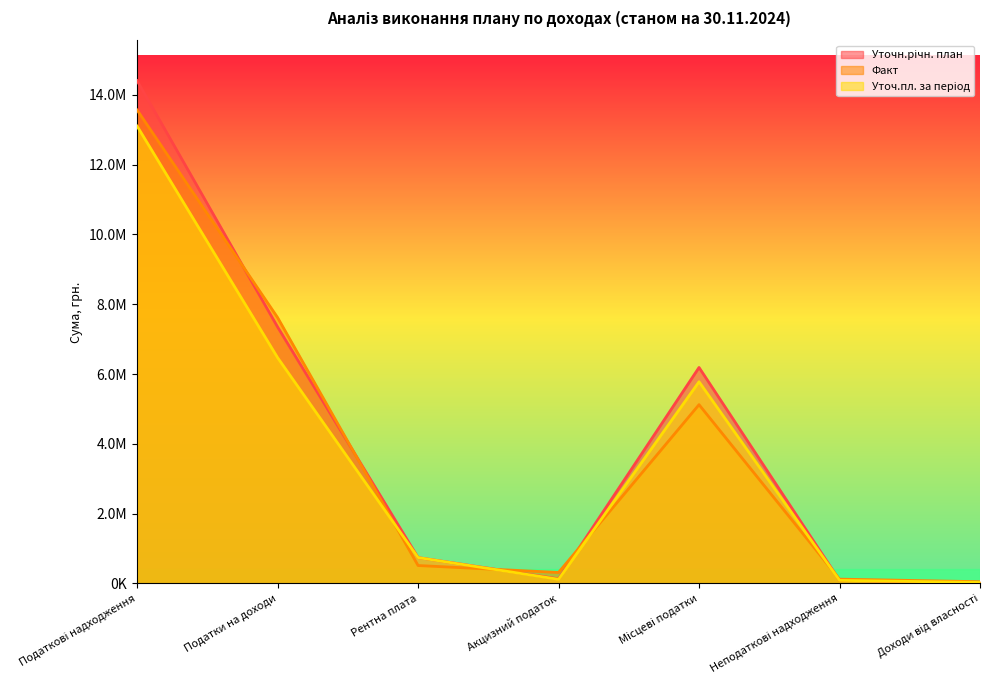

How many times do Факт and Уточ.пл. за період cross each other?

4